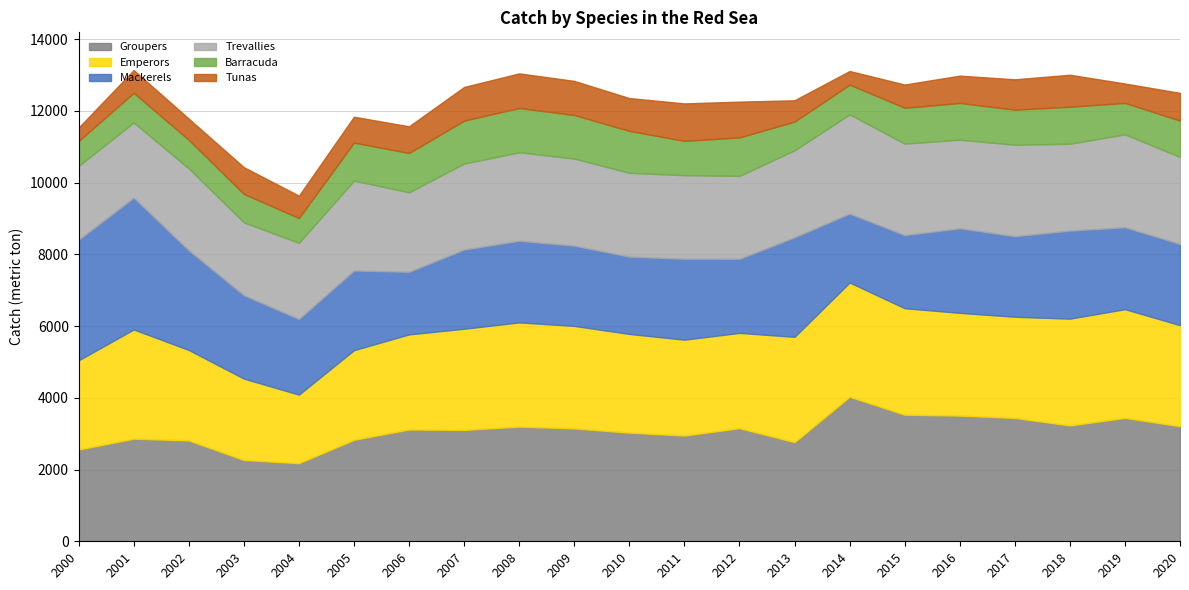

What is the value of the Groupers point at the 1st from the left?

2557.0